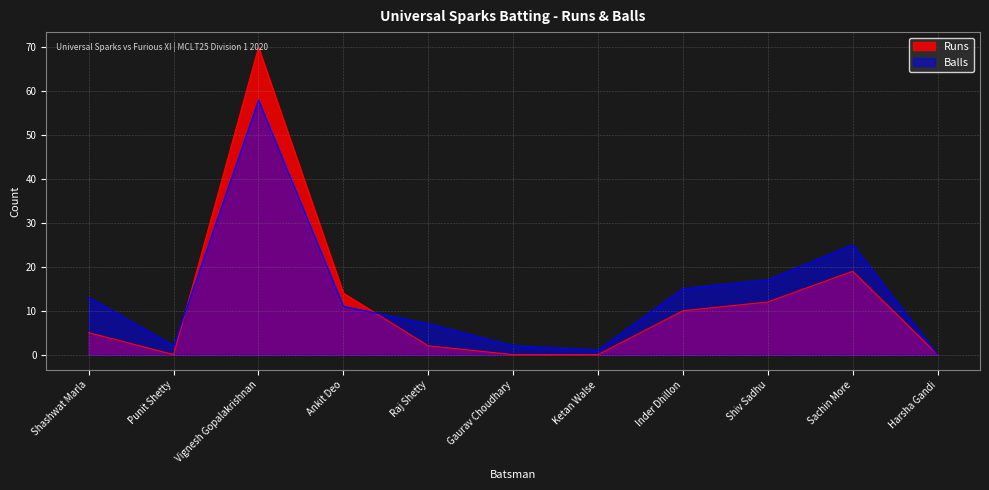

The Runs series shows -42 at Gaurav Choudhary. True or false?

False